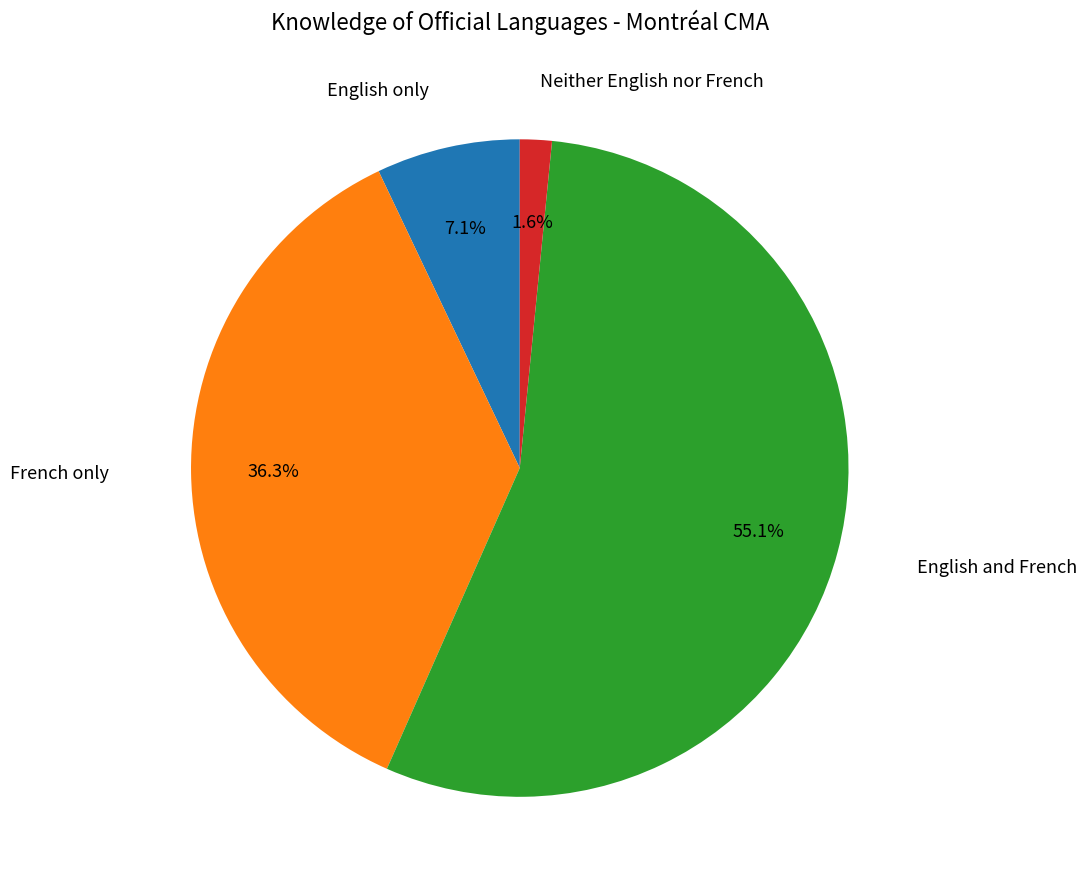

To the nearest percent, what is the average slice percentage?

25%